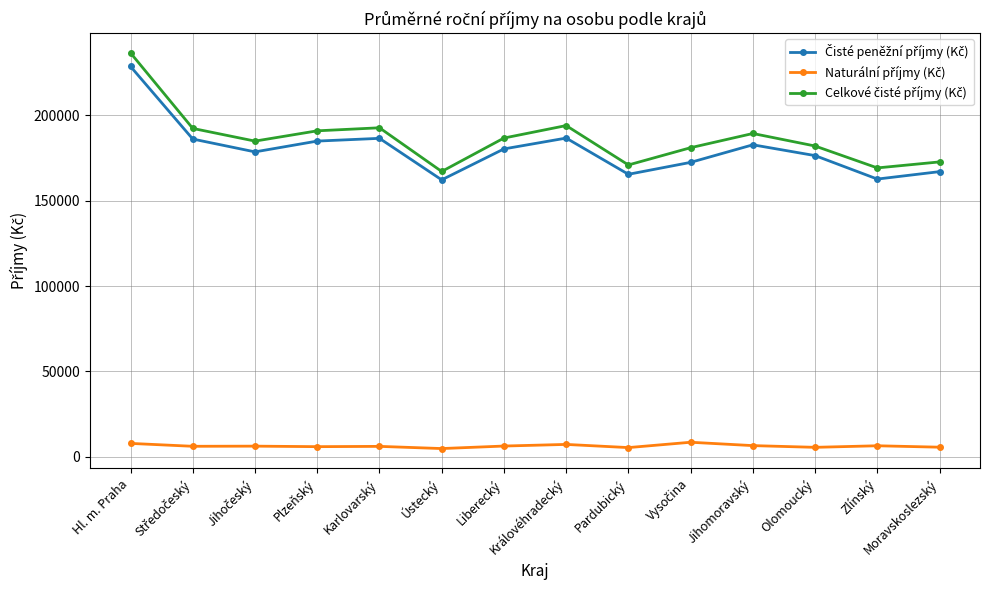

Which label corresponds to the largest value in the chart?

Hl. m. Praha